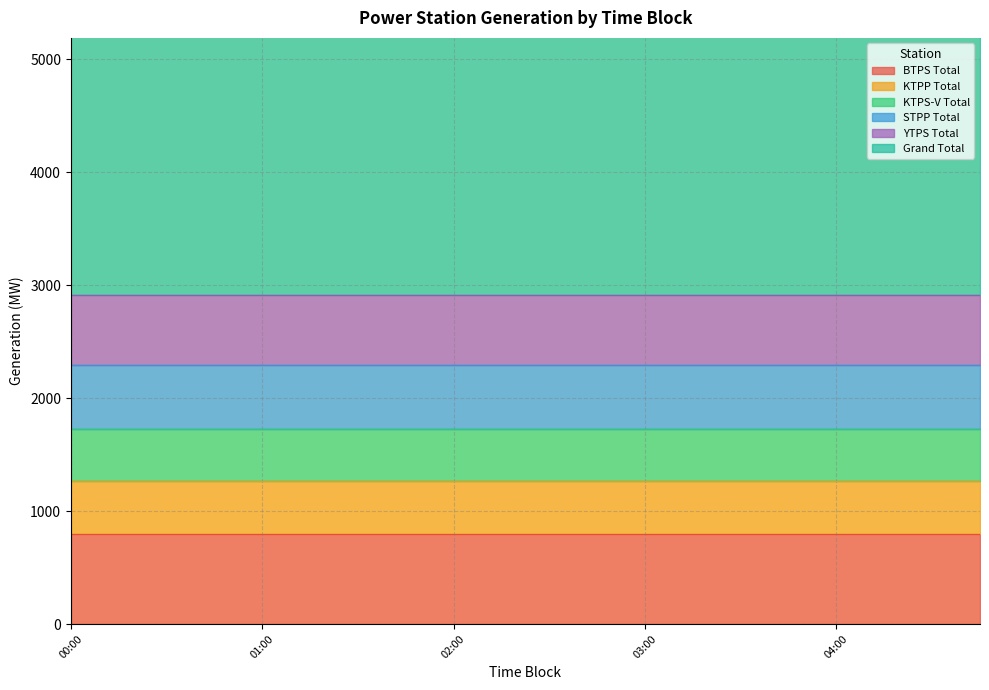

Which has a higher value, 04:00 or 01:45?

04:00